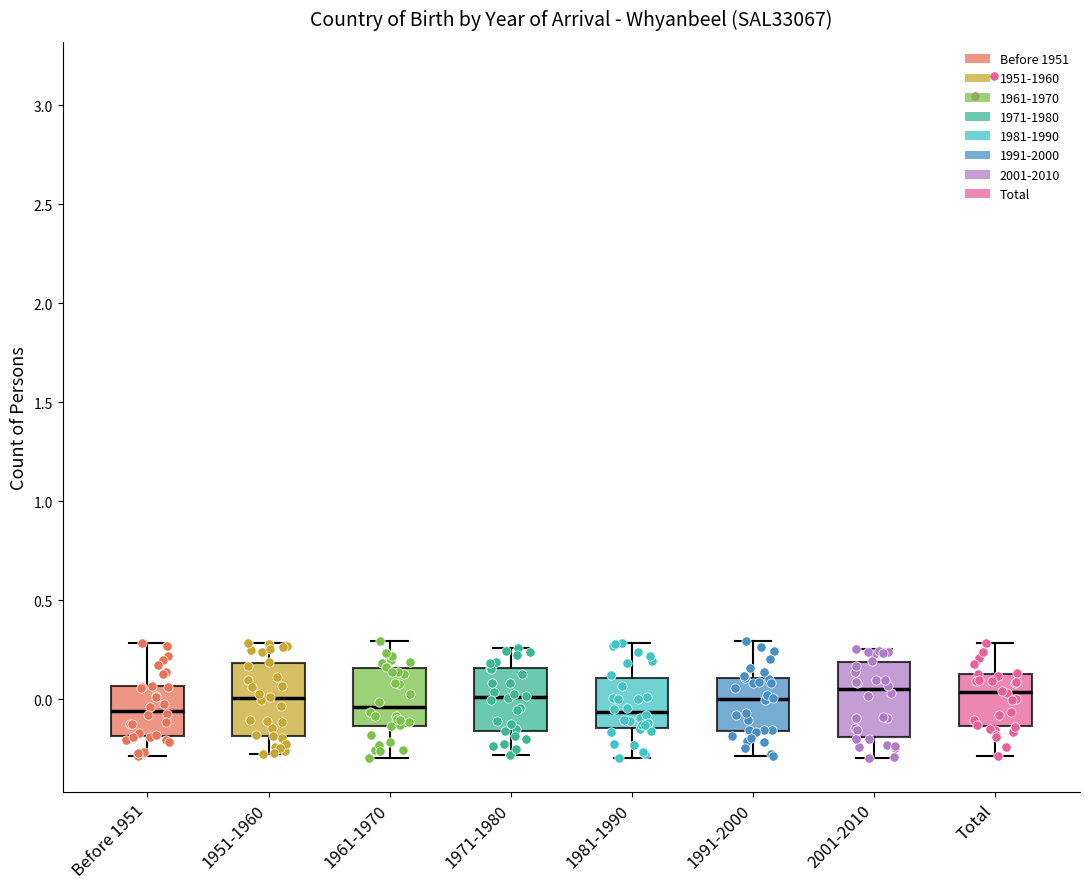

Reading left to right, transcribe this box plot: for each box, give where its median line is, the range the box spans, and where its two whiskers end, as read against the y-axis. The values are not printed on the chart, so give them approximately, as read against the axis.

Before 1951: median -0.05, box -0.20 to 0.05, whiskers -0.30 to 0.30
1951-1960: median 0.00, box -0.20 to 0.20, whiskers -0.30 to 0.30
1961-1970: median -0.05, box -0.15 to 0.15, whiskers -0.30 to 0.30
1971-1980: median 0.00, box -0.15 to 0.15, whiskers -0.30 to 0.25
1981-1990: median -0.05, box -0.15 to 0.10, whiskers -0.30 to 0.30
1991-2000: median 0.00, box -0.15 to 0.10, whiskers -0.30 to 0.30
2001-2010: median 0.05, box -0.20 to 0.20, whiskers -0.30 to 0.25
Total: median 0.05, box -0.15 to 0.10, whiskers -0.30 to 0.30